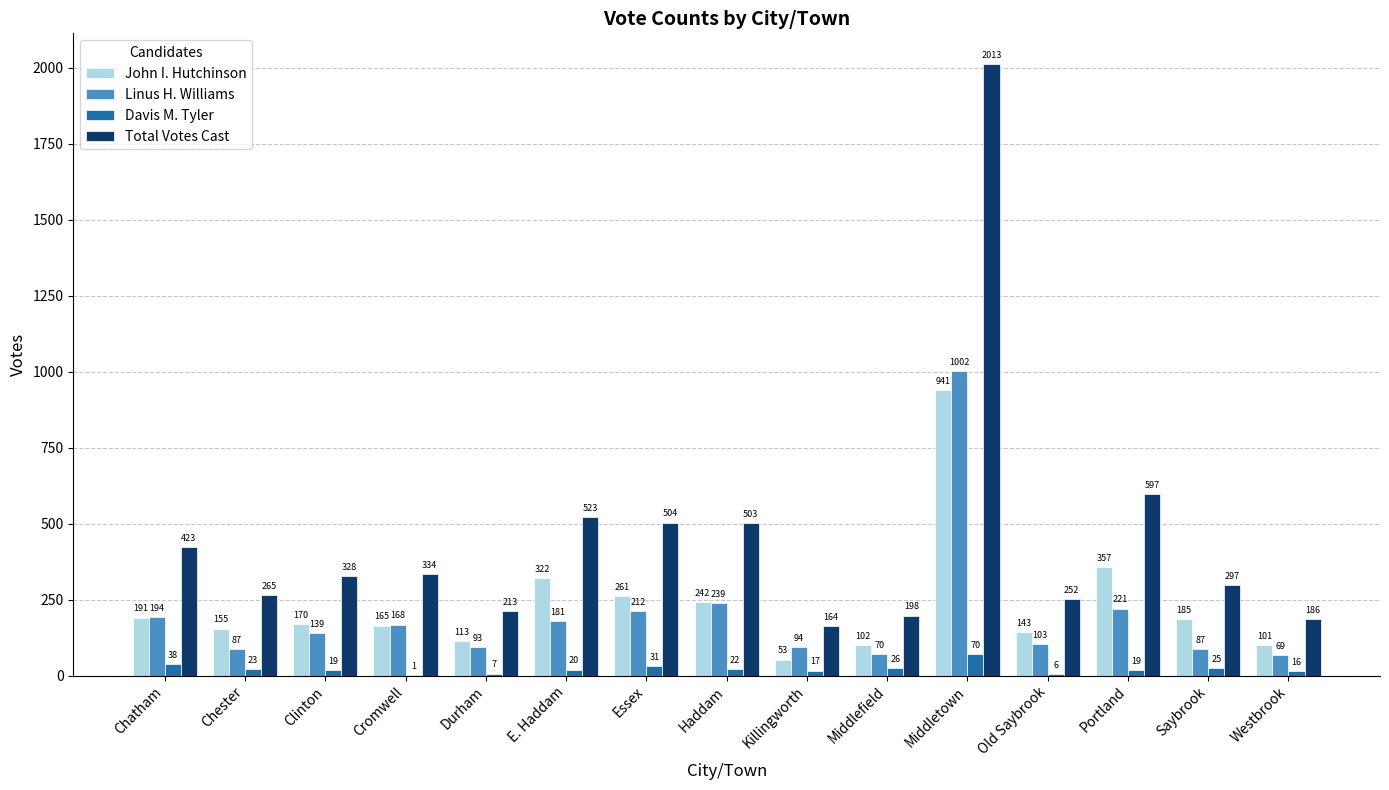

Are the bars grouped side by side (vs. stacked)?

Yes